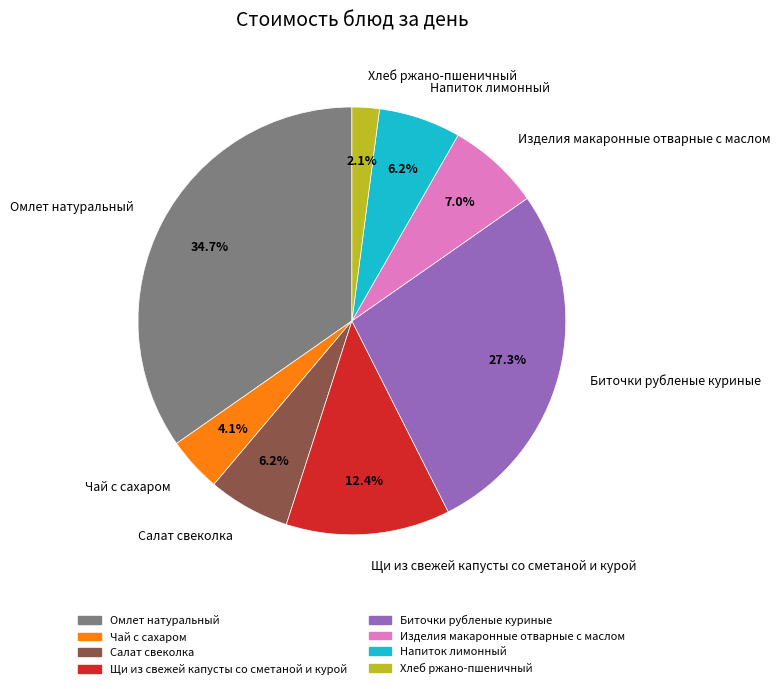

What percentage do Изделия макаронные отварные с маслом and Хлеб ржано-пшеничный together represent?

9.1%